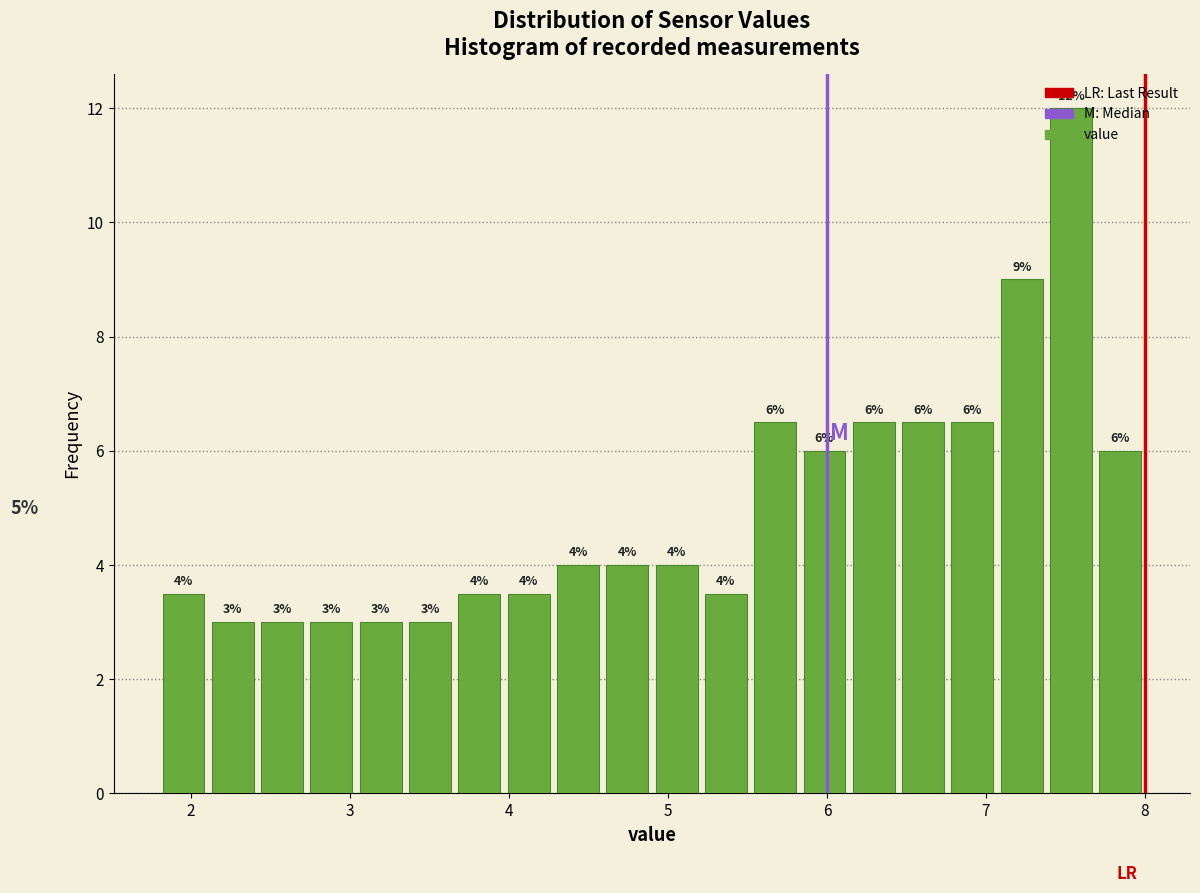

Around what value on the x-axis is the tallest bar? Give the approximate position of its centre, as read against the axis.

7.5